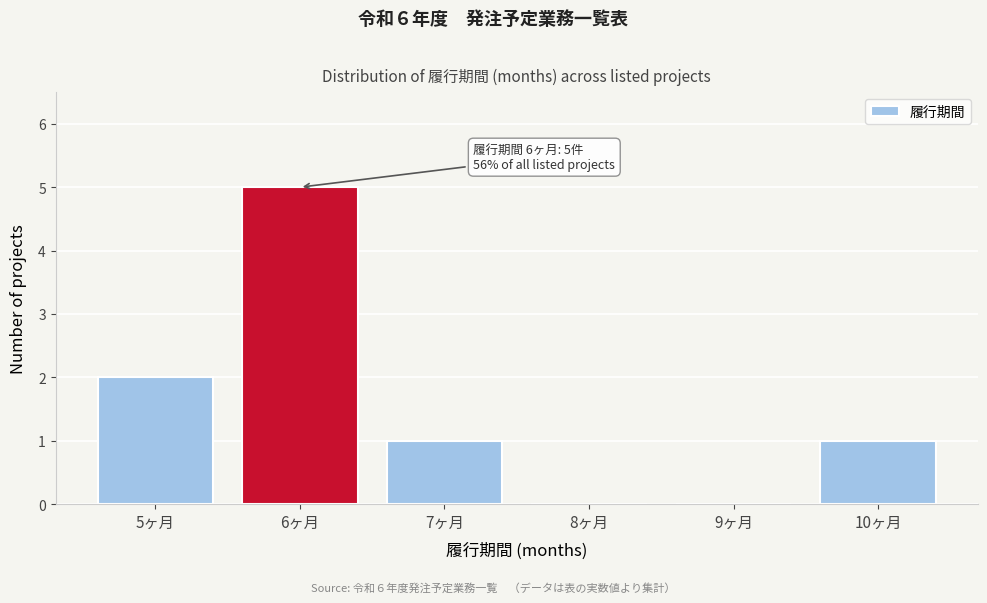

Which range on the x-axis has the tallest bar?

5.5 to 6.5